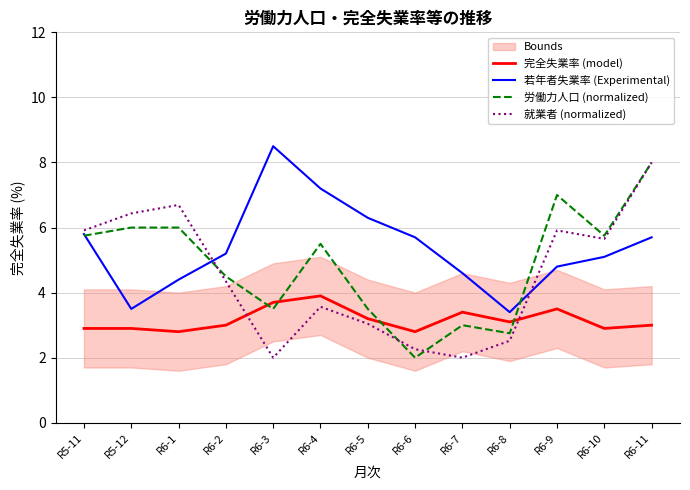

Reading left to right, what are all the values shown in this chart?

完全失業率 (model): R5-11=2.9	R5-12=2.9	R6-1=2.8	R6-2=3.0	R6-3=3.7	R6-4=3.9	R6-5=3.2	R6-6=2.8	R6-7=3.4	R6-8=3.1	R6-9=3.5	R6-10=2.9	R6-11=3.0
若年者失業率 (Experimental): R5-11=5.8	R5-12=3.5	R6-1=4.4	R6-2=5.2	R6-3=8.5	R6-4=7.2	R6-5=6.3	R6-6=5.7	R6-7=4.6	R6-8=3.4	R6-9=4.8	R6-10=5.1	R6-11=5.7
労働力人口 (normalized): R5-11=5.8	R5-12=6.0	R6-1=6.0	R6-2=4.5	R6-3=3.5	R6-4=5.5	R6-5=3.5	R6-6=2.0	R6-7=3.0	R6-8=2.8	R6-9=7.0	R6-10=5.8	R6-11=8.0
就業者 (normalized): R5-11=5.9	R5-12=6.4	R6-1=6.7	R6-2=4.3	R6-3=2.0	R6-4=3.6	R6-5=3.0	R6-6=2.3	R6-7=2.0	R6-8=2.5	R6-9=5.9	R6-10=5.7	R6-11=8.0